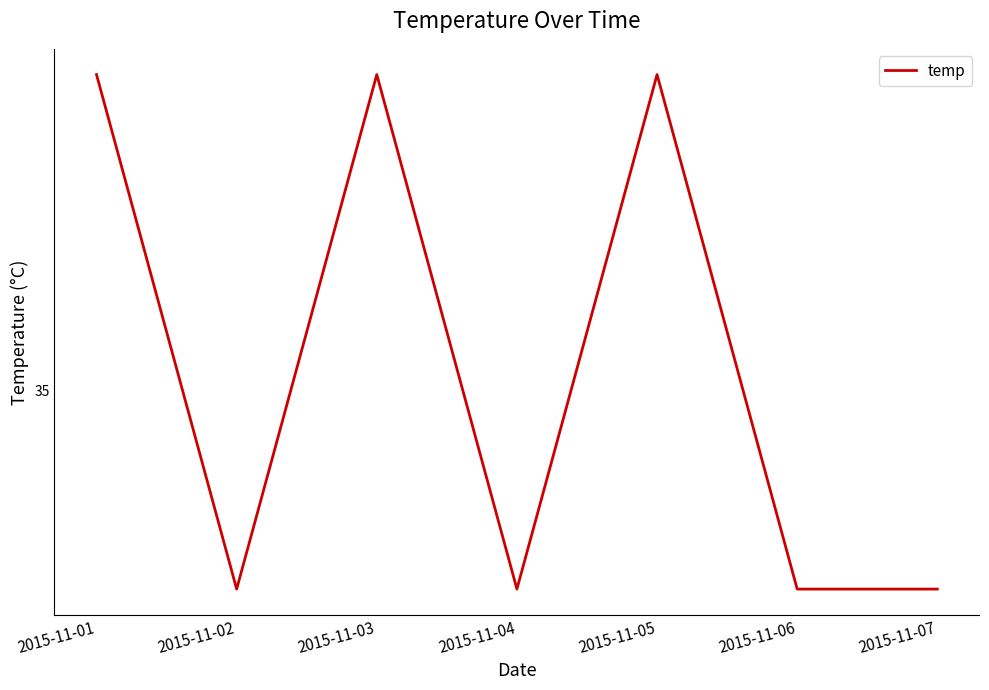

Does the chart have visible grid lines?

No